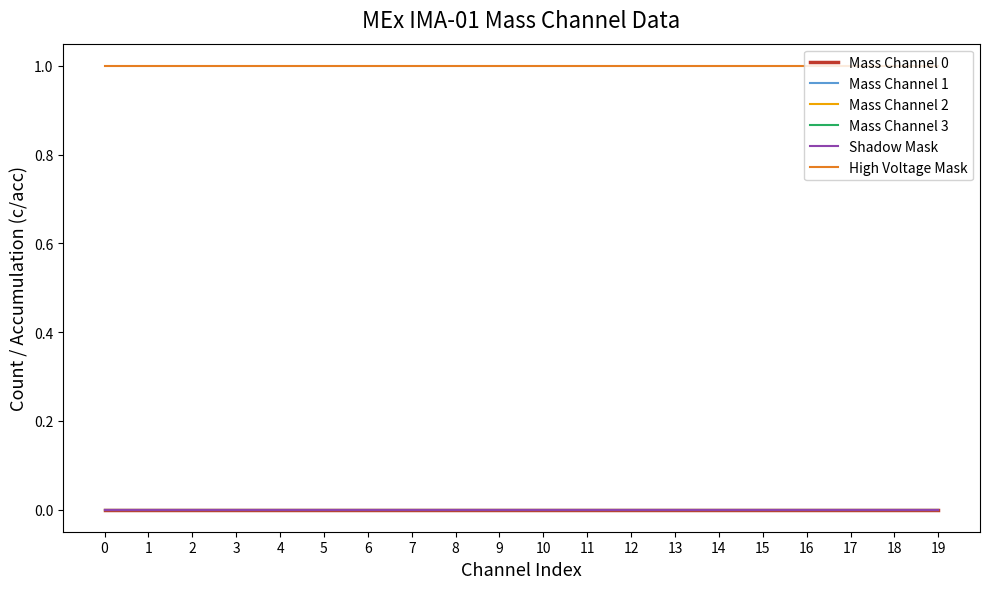

Reading left to right, list all the values displayed in this chart.

Mass Channel 0: 0	0	0	0	0	0	0	0	0	0	0	0	0	0	0	0	0	0	0	0
Mass Channel 1: 0	0	0	0	0	0	0	0	0	0	0	0	0	0	0	0	0	0	0	0
Mass Channel 2: 0	0	0	0	0	0	0	0	0	0	0	0	0	0	0	0	0	0	0	0
Mass Channel 3: 0	0	0	0	0	0	0	0	0	0	0	0	0	0	0	0	0	0	0	0
Shadow Mask: 0	0	0	0	0	0	0	0	0	0	0	0	0	0	0	0	0	0	0	0
High Voltage Mask: 1	1	1	1	1	1	1	1	1	1	1	1	1	1	1	1	1	1	1	1